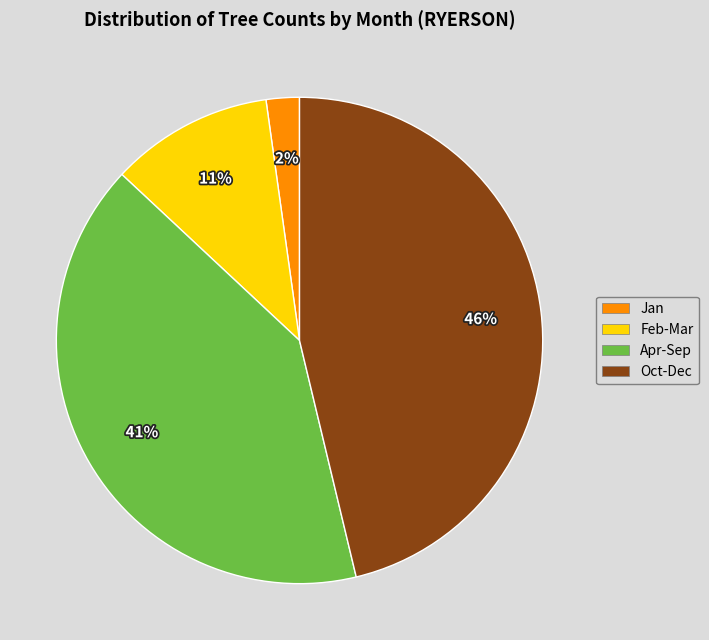

How many slices are in this pie chart?

4